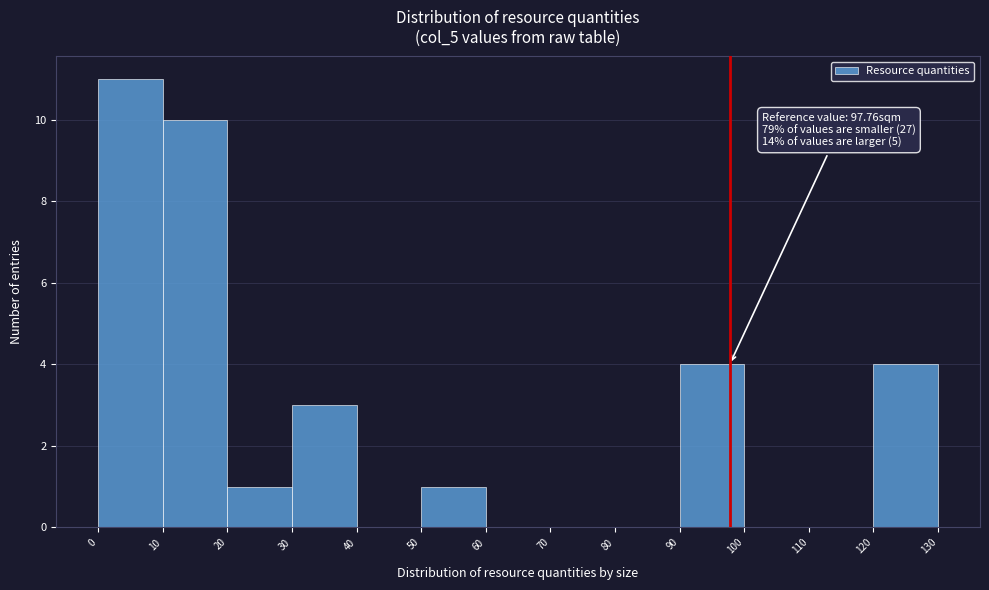

Over which range of the x-axis is the bar tallest?

0 to 10